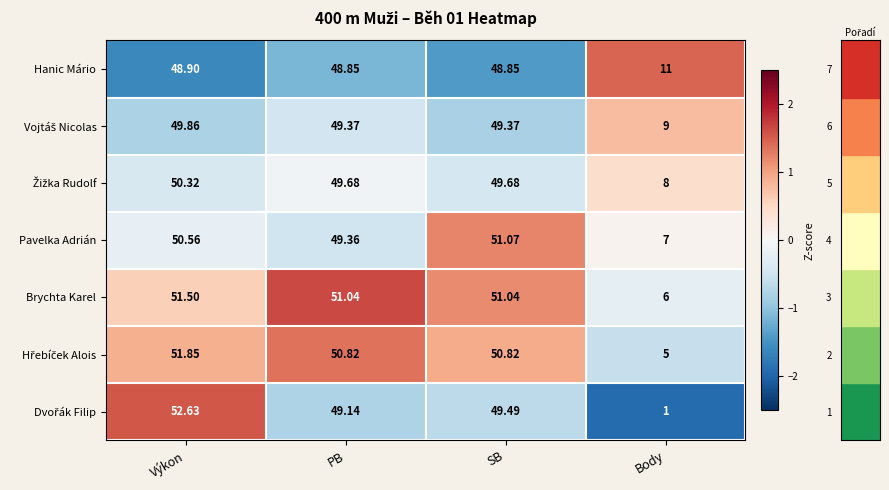

Which series has the largest total across all categories?

Brychta Karel